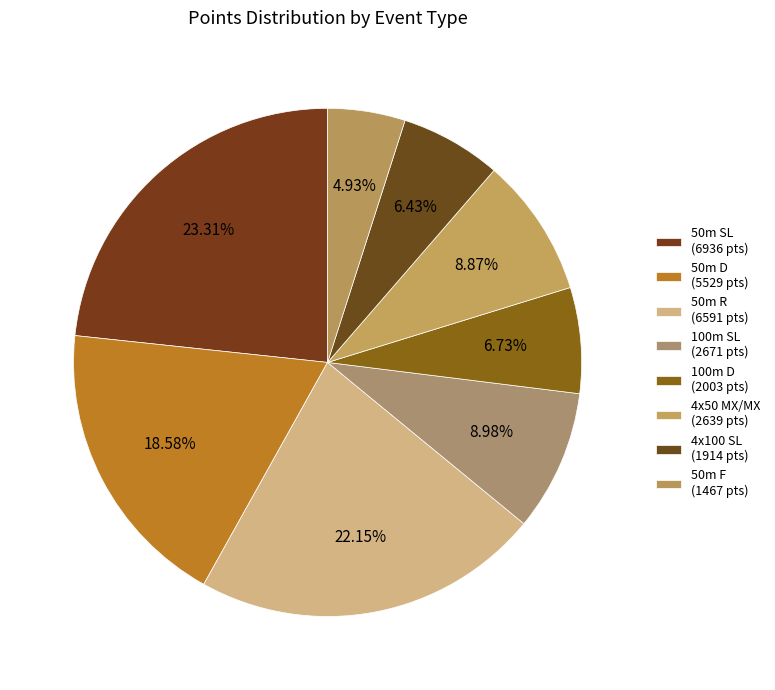

How many slices are in this pie chart?

8